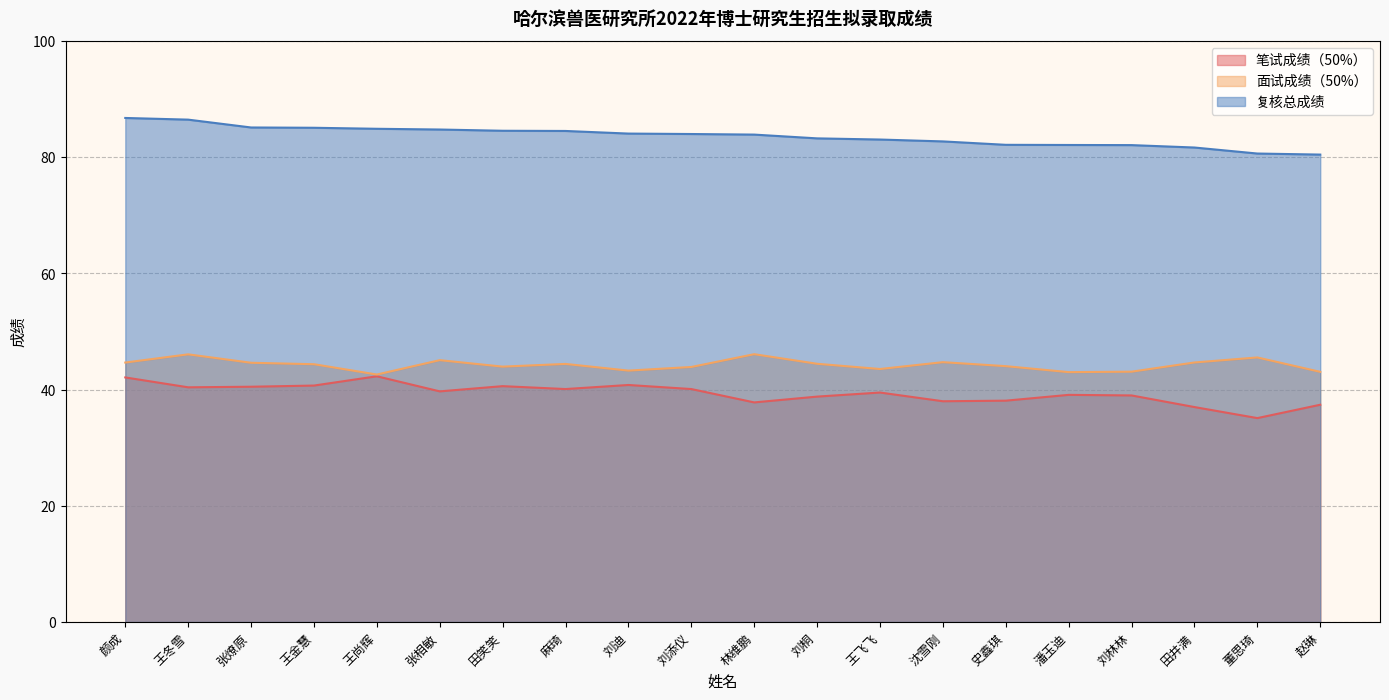

Which category has the highest value in the 复核总成绩 series?

颜成